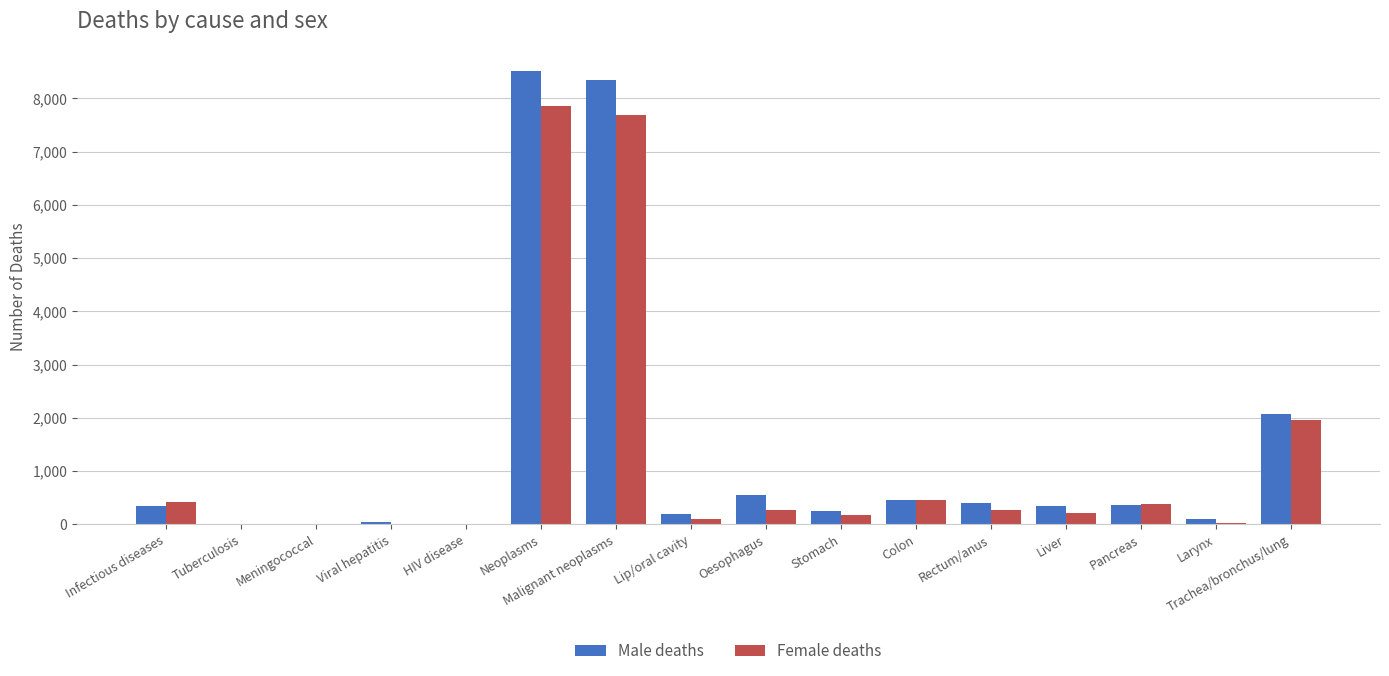

Which series changed the most between Malignant neoplasms and Trachea/bronchus/lung?

Male deaths